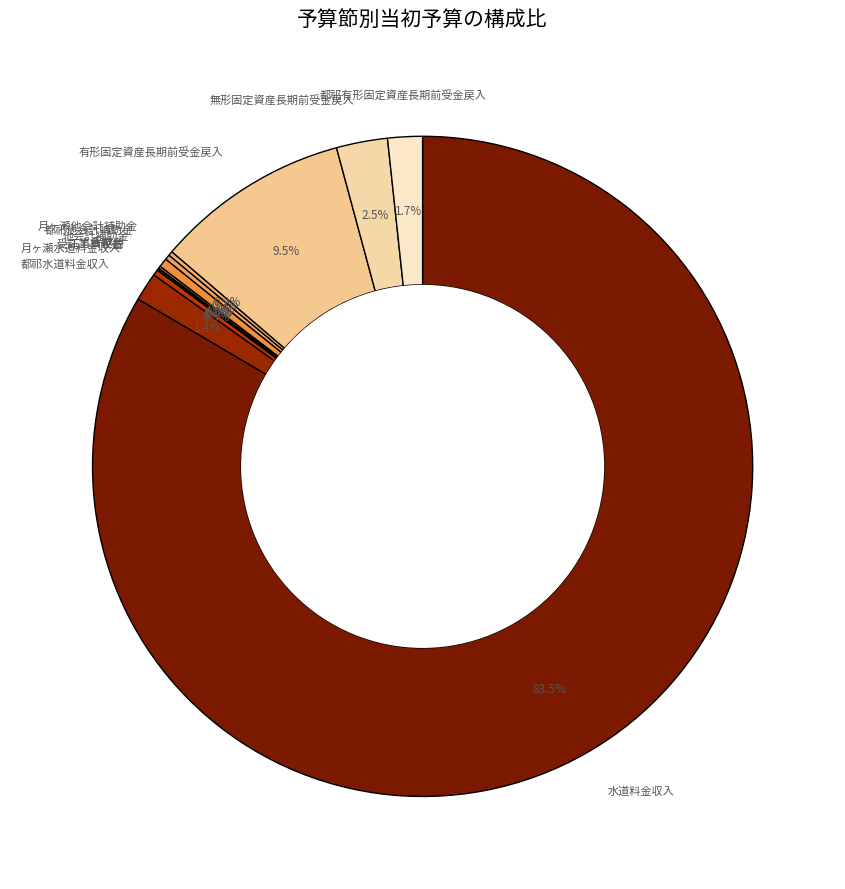

Which category has the biggest portion of the pie?

水道料金収入